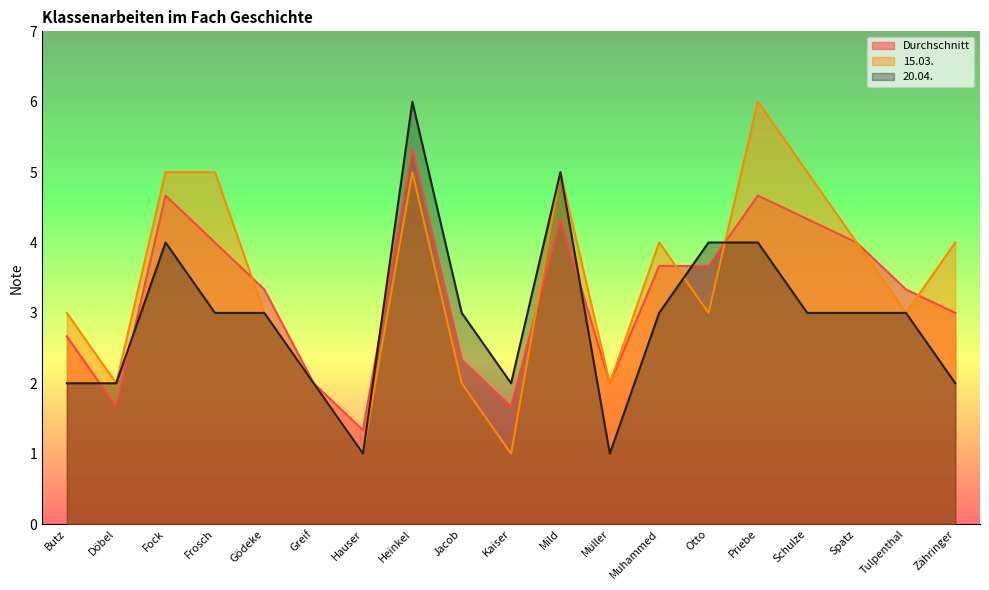

What are all the series names shown in the legend?

Durchschnitt, 15.03., 20.04.